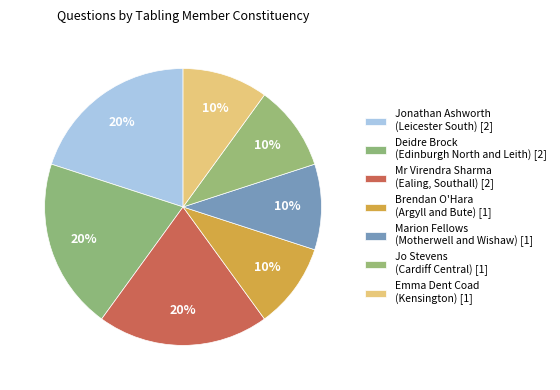

How many slices are in this pie chart?

7